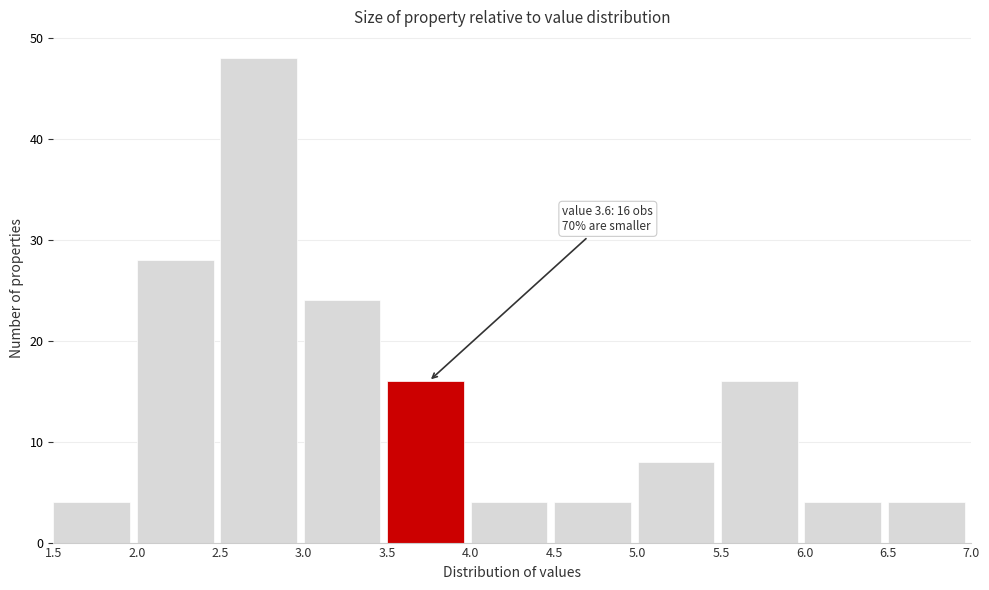

Which range on the x-axis has the tallest bar?

2.5 to 3.0